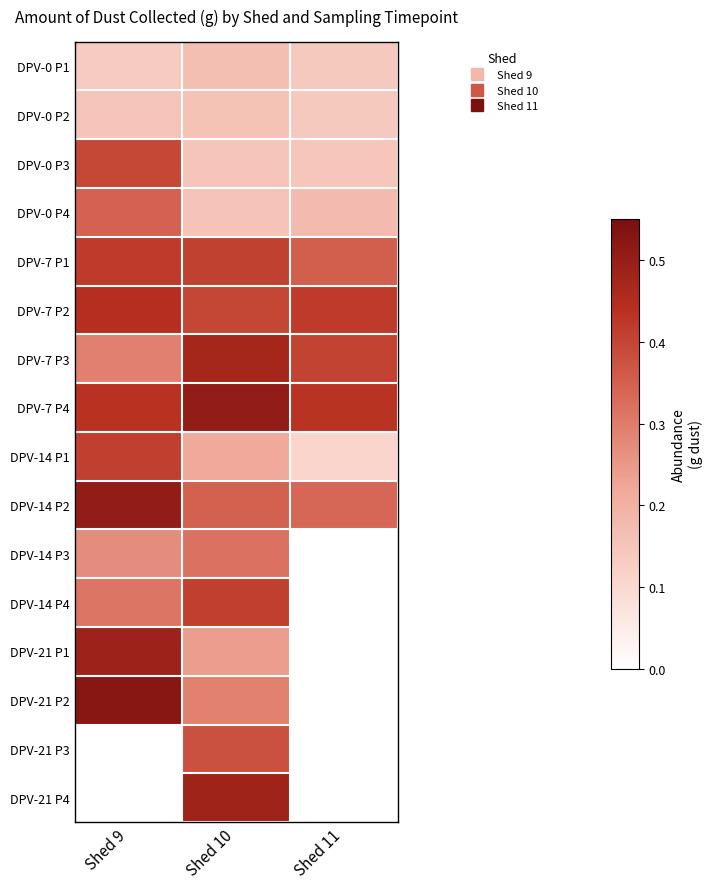

How many distinct data groups are displayed?

16